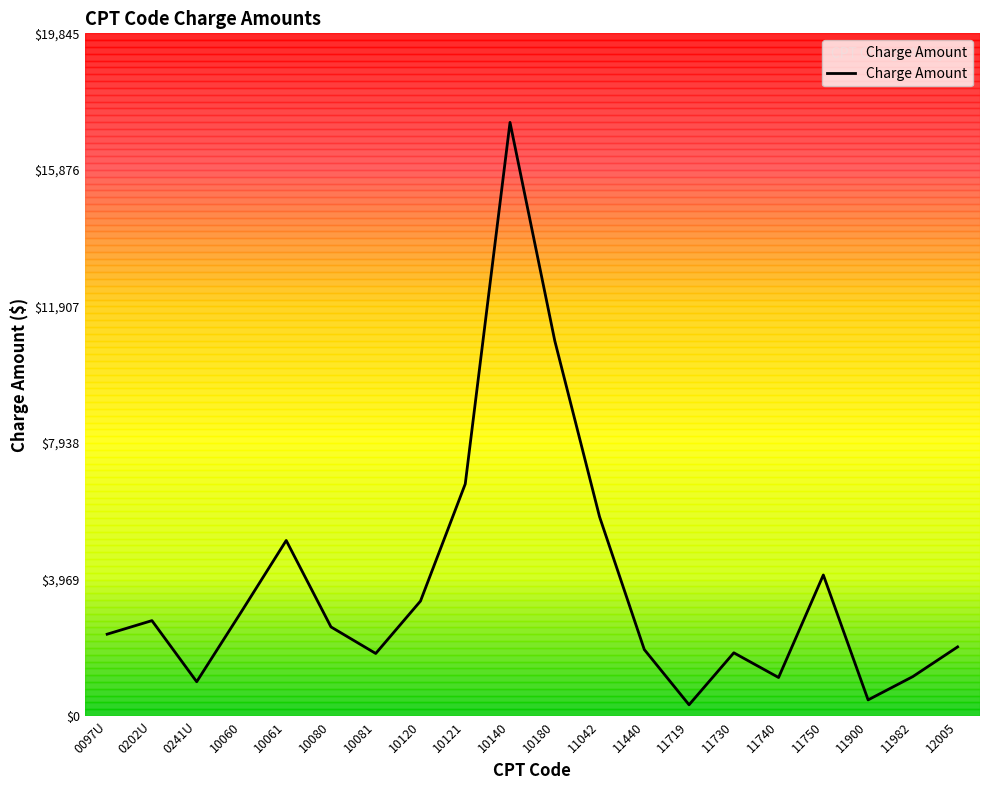

Between 11440 and 0097U, which is larger?

0097U